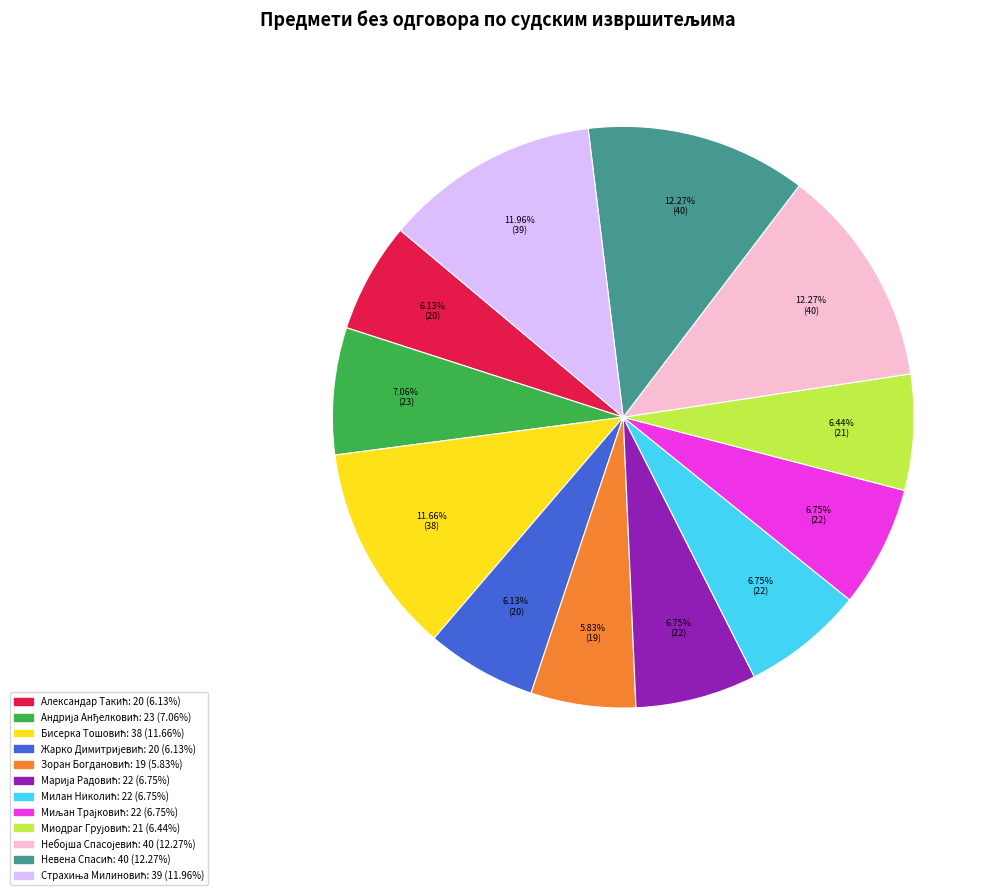

Is there any slice that represents more than half of the pie?

No